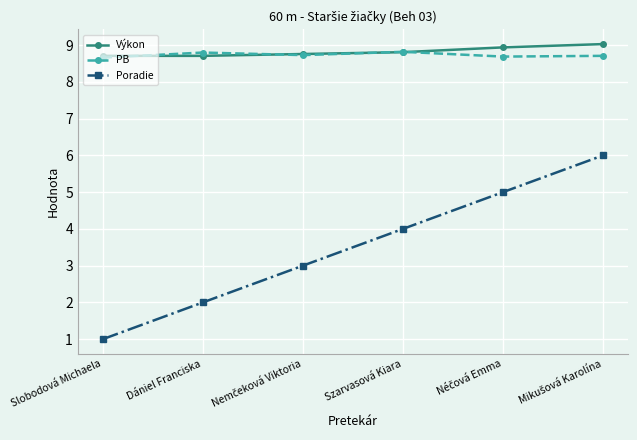

True or false: Poradie and PB intersect in this chart.

False